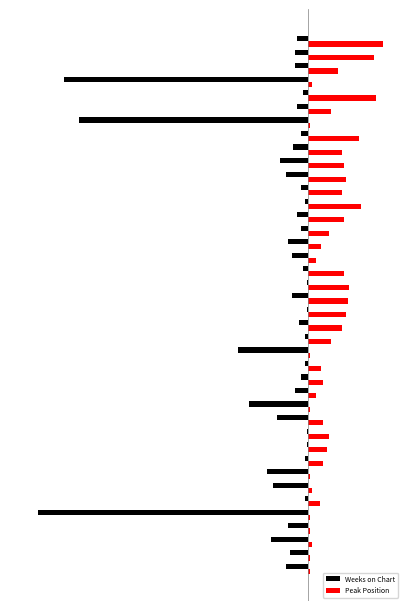

What are all the series names shown in the legend?

Weeks on Chart, Peak Position